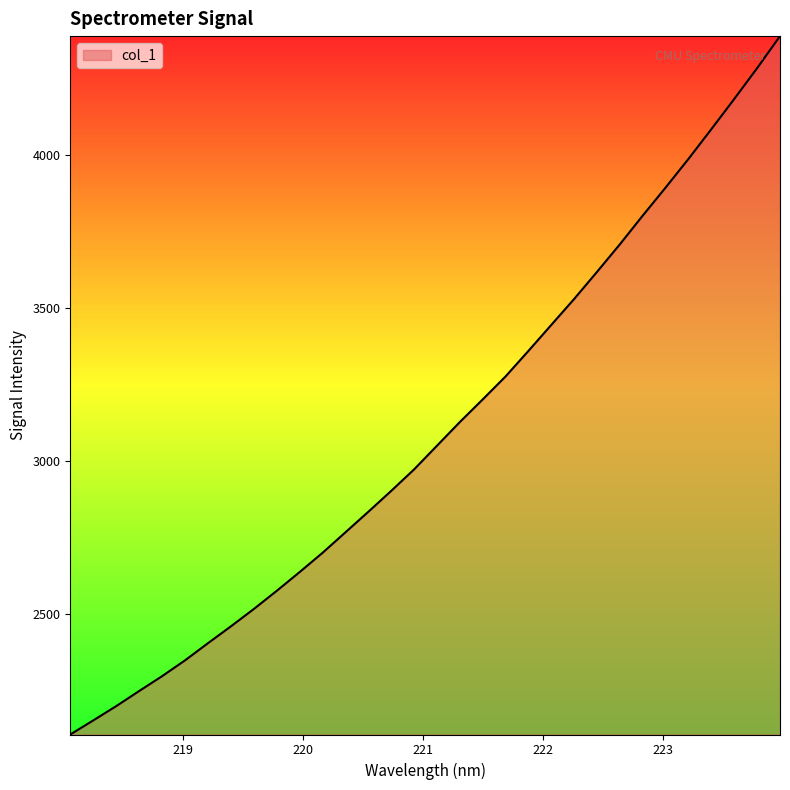

What is the greatest value displayed?

4390.1